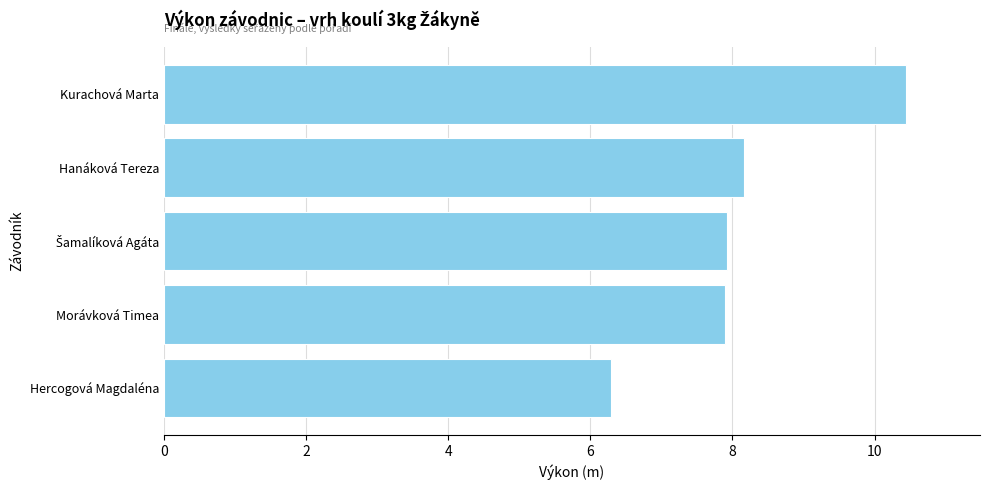

How many data points does each series have?

5